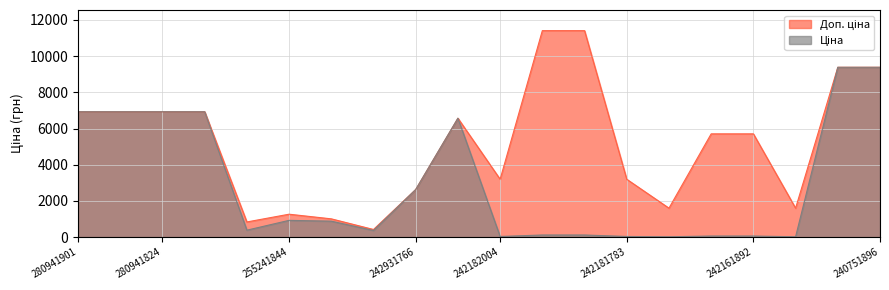

True or false: Доп. ціна and Ціна intersect in this chart.

False